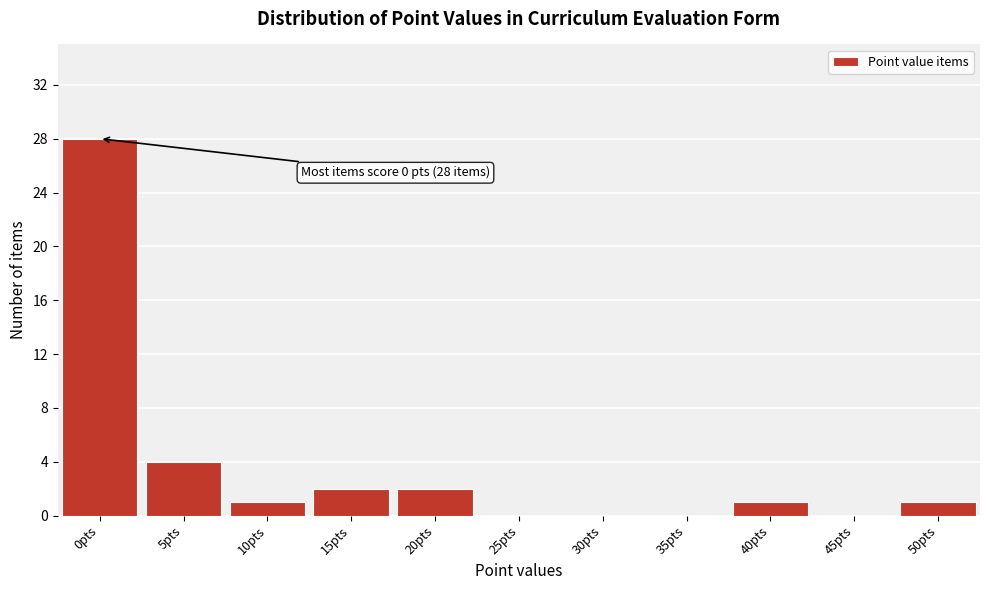

Over which range of the x-axis is the bar tallest?

-2.5 to 2.5